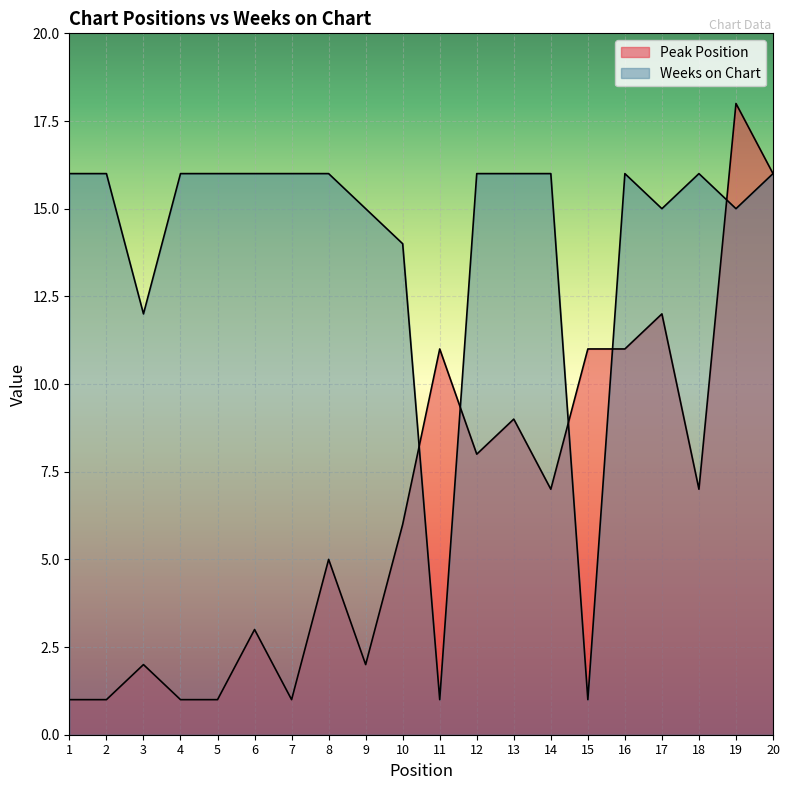

The Weeks on Chart series shows 1 at 11. True or false?

True